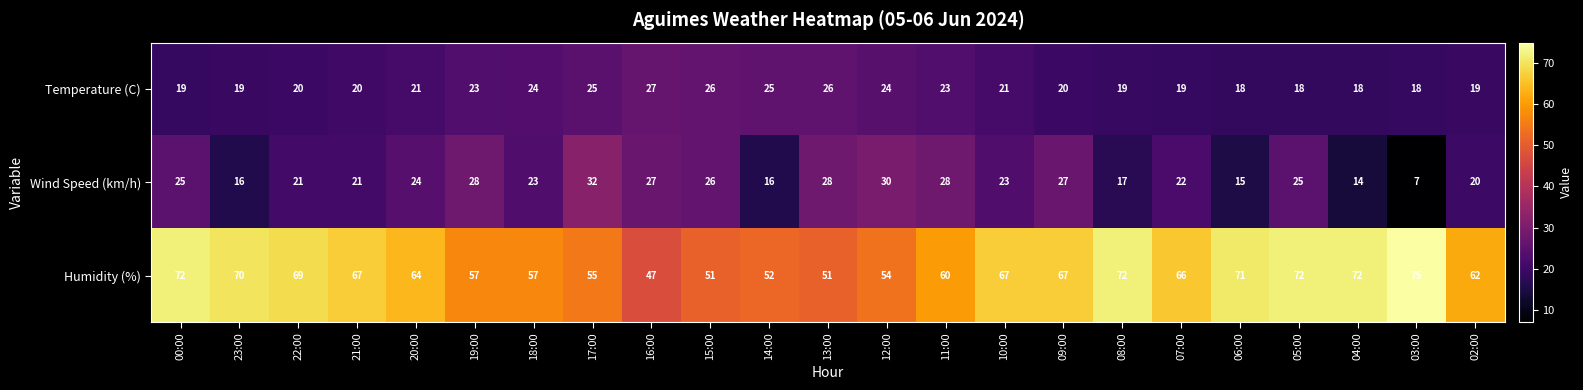

Which series has the largest range (max minus min)?

Humidity (%)